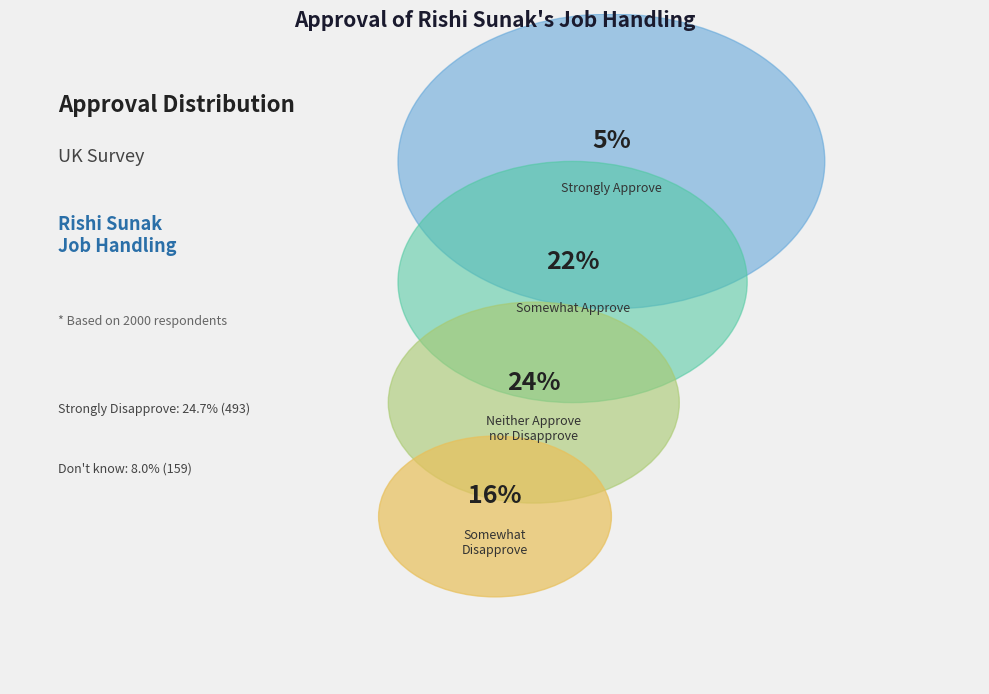

Between Strongly Approve and Don't know, which is larger?

Don't know